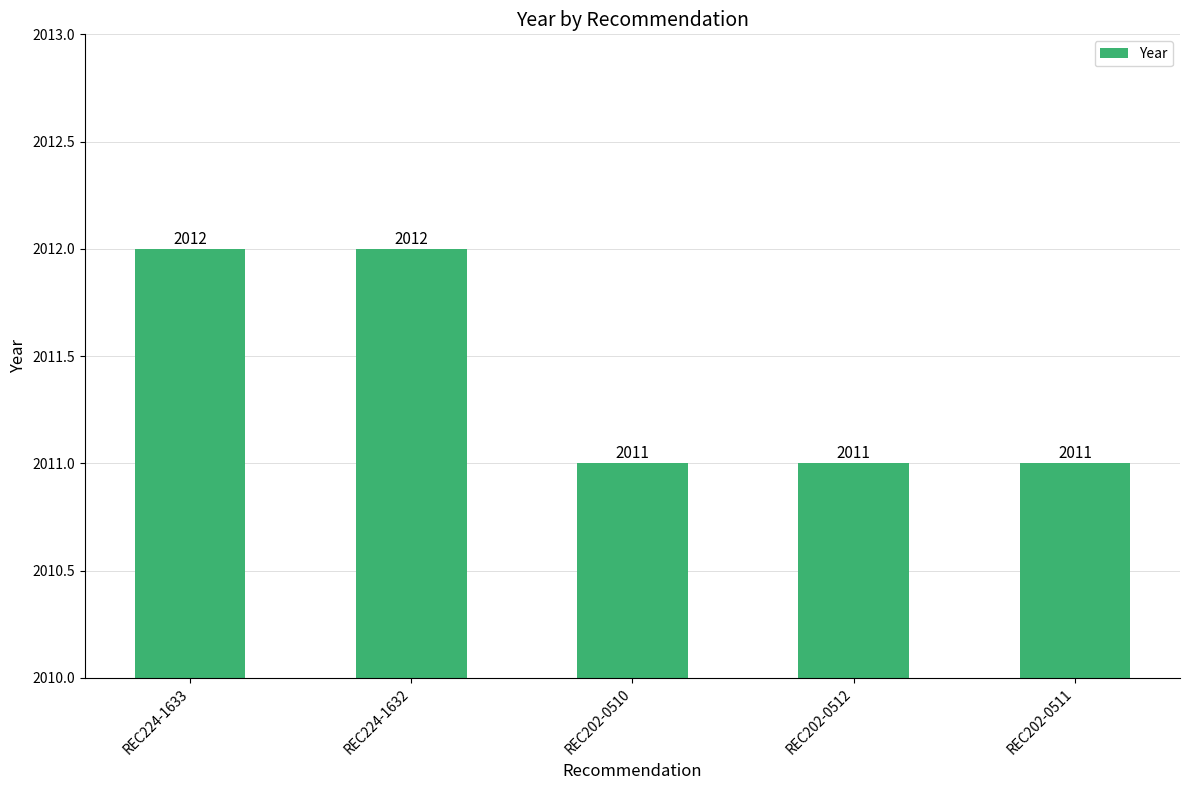

How many values are between 2011 and 2012?

5